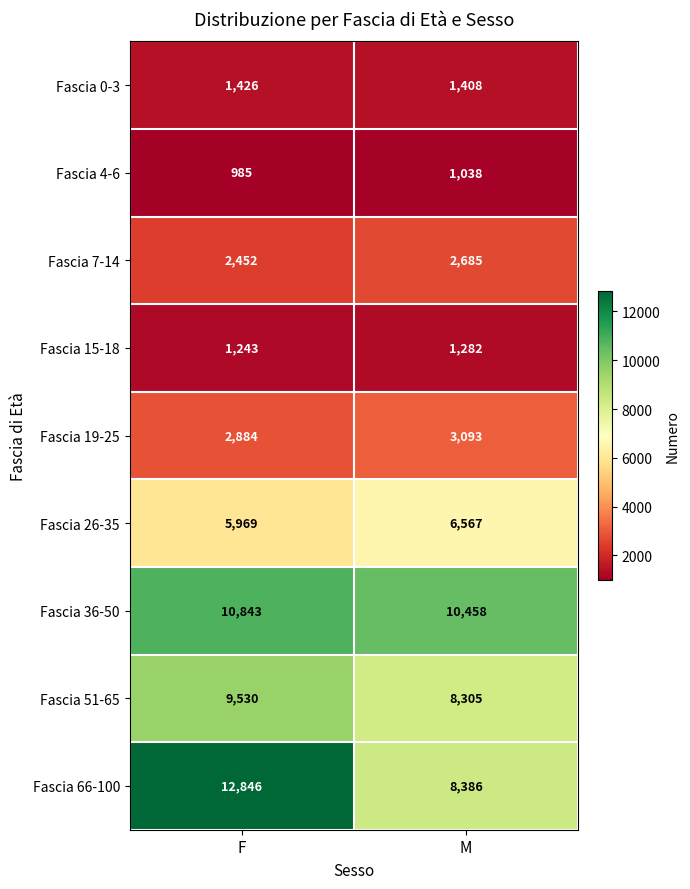

Which series has the widest spread of values?

Fascia 66-100